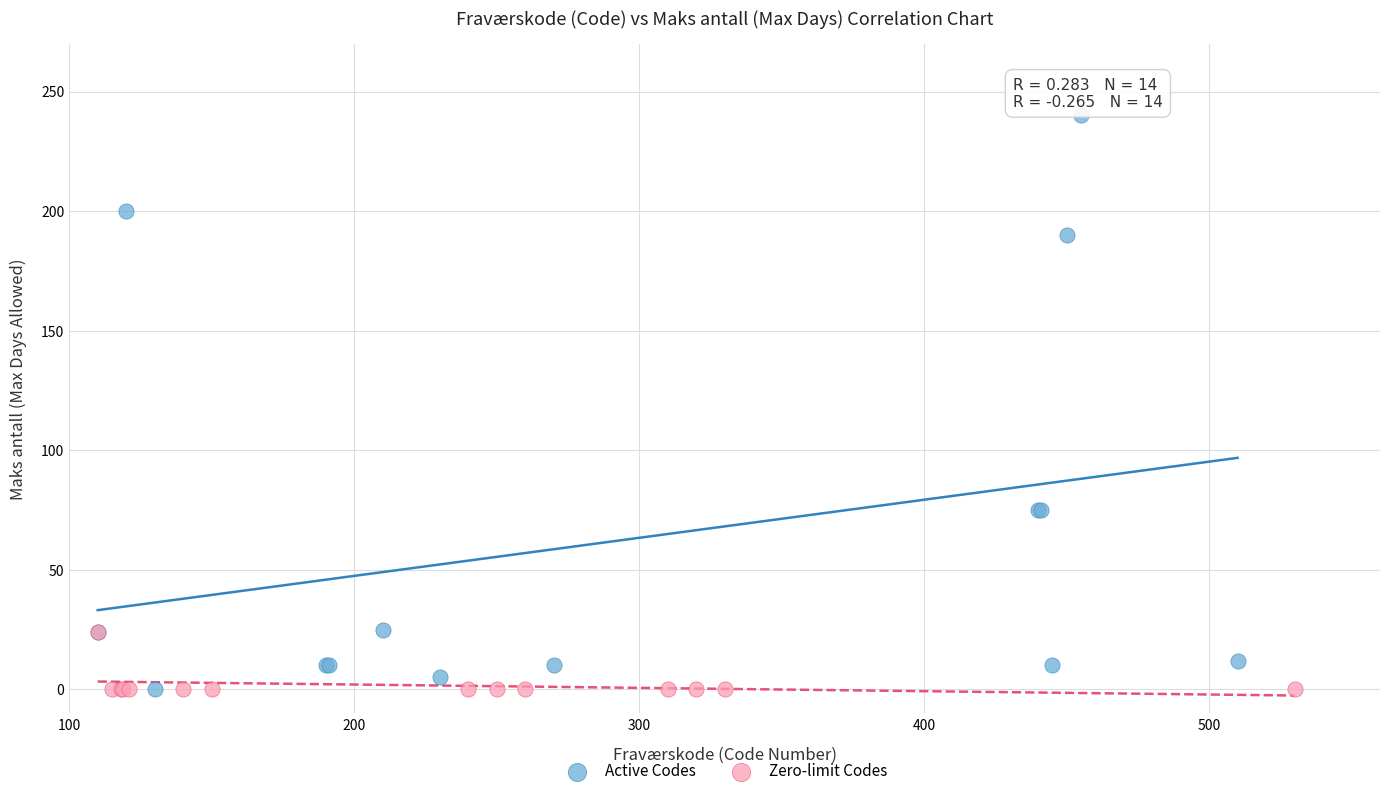

What are all the series names shown in the legend?

Active Codes, Zero-limit Codes